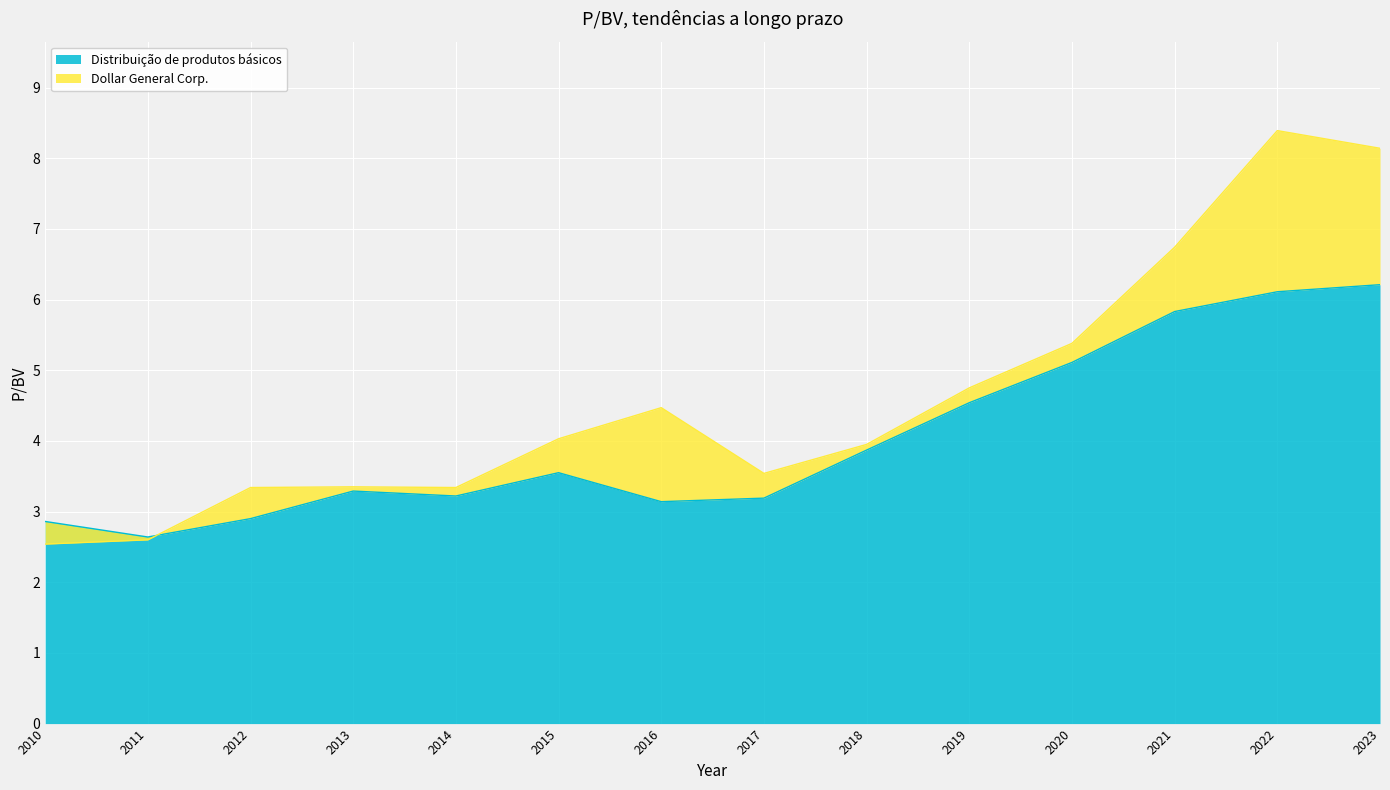

How many intersections are there between Distribuição de produtos básicos and Dollar General Corp.?

1